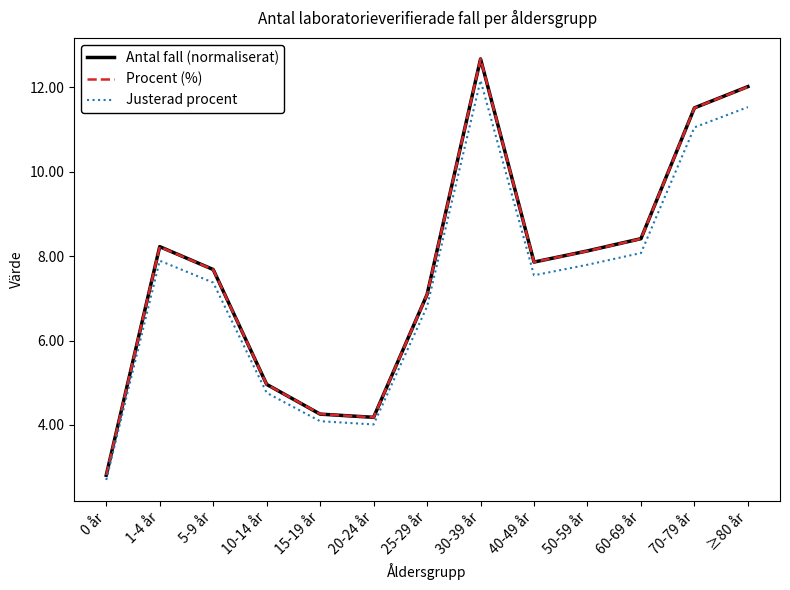

The value of Procent (%) at 15-19 år is 4.3. True or false?

True